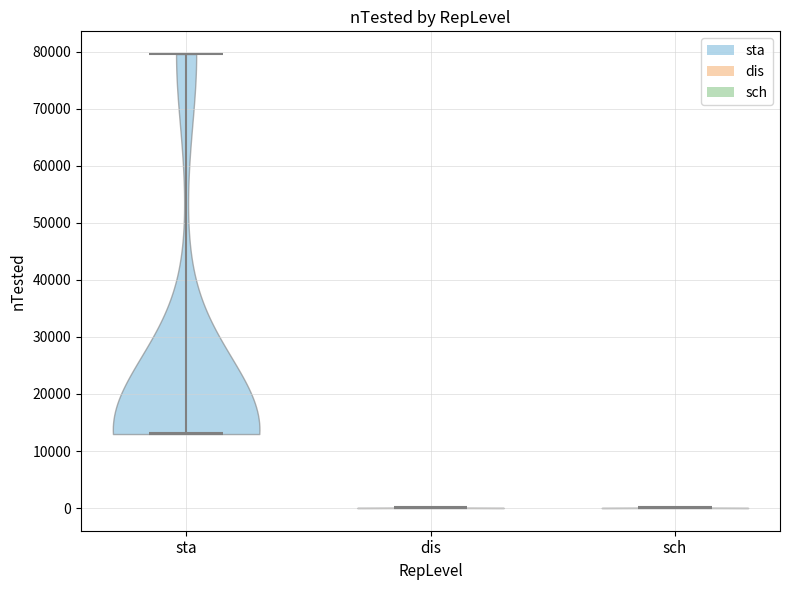

Reading left to right, read every violin against the y-axis: where its median line is, and the lowest and highest points it reaches. The values are not printed on the chart, so give them approximately, as read against the axis.

sta: median line 13000, lowest point 13000, highest point 80000
dis: median line 0, lowest point 0, highest point 0
sch: median line 0, lowest point 0, highest point 0